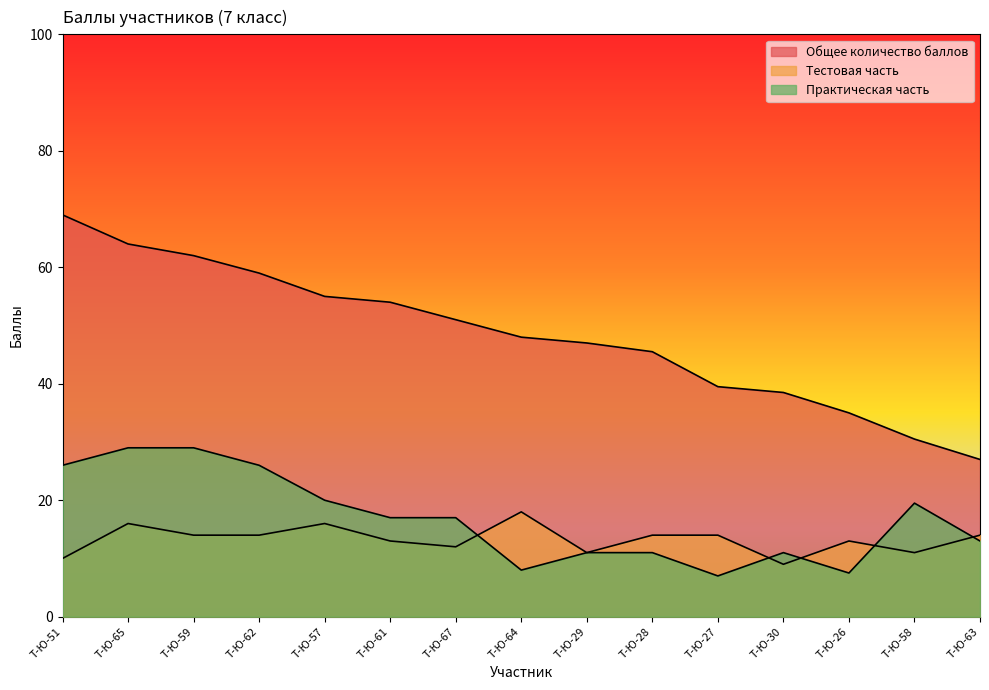

Where is Практическая часть nearest to the value 18?

Т-Ю-61